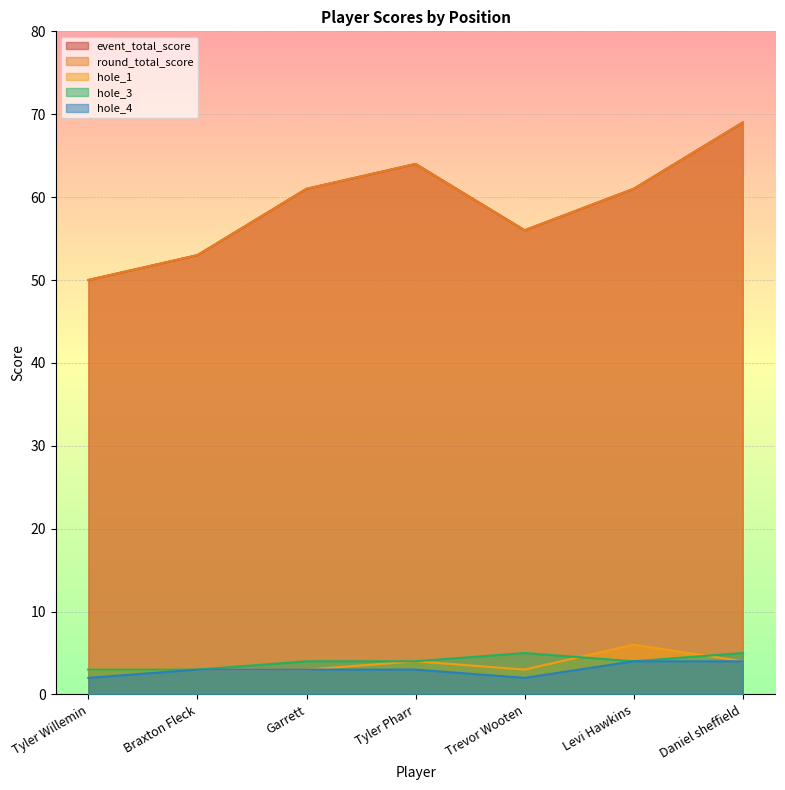

How many lines are shown in the chart?

5